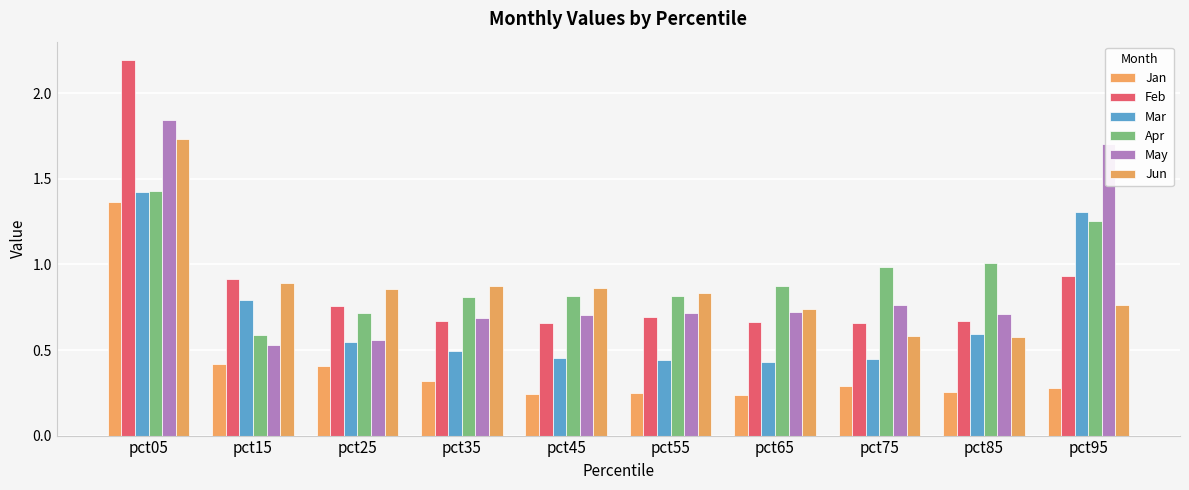

Count the number of categories in the chart.

10